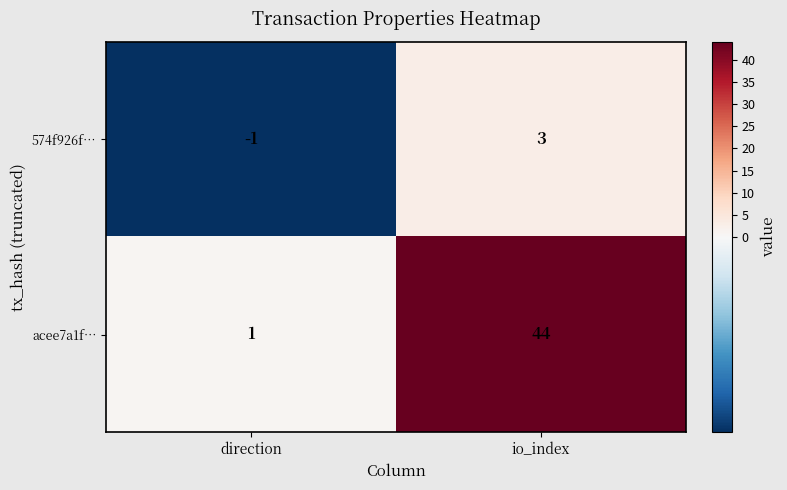

What is the difference between the acee7a1f… values at direction and io_index?

43